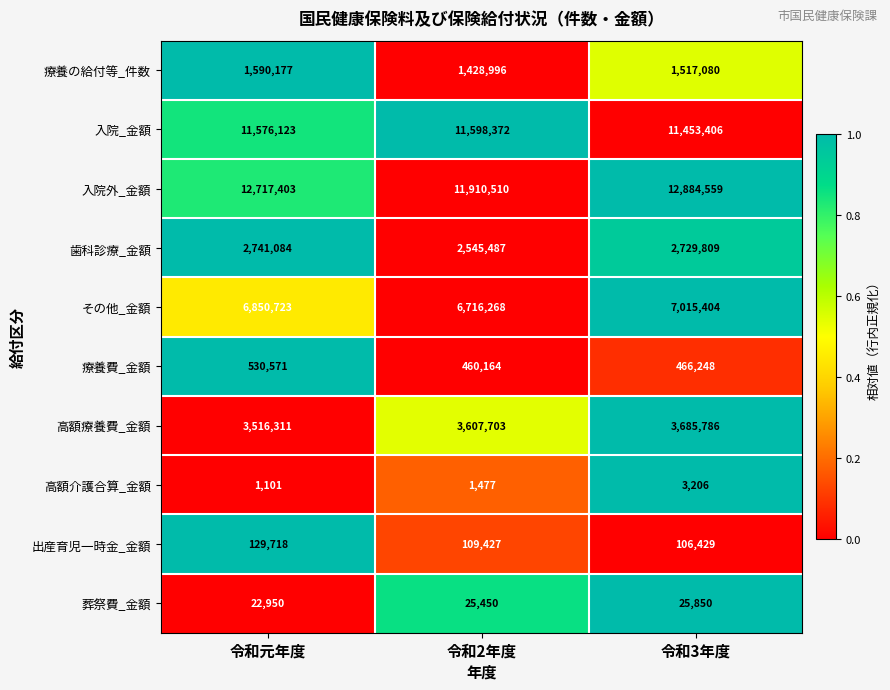

What is the sum of the 高額介護合算_金額 values at 令和元年度 and 令和2年度?

2578